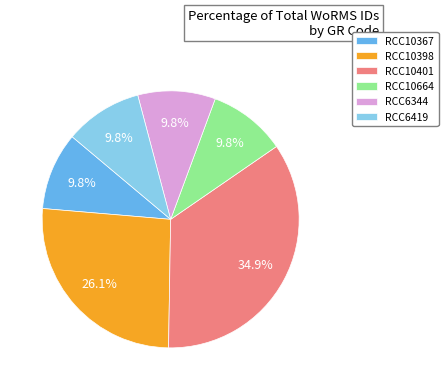

Which category has the biggest portion of the pie?

RCC10401